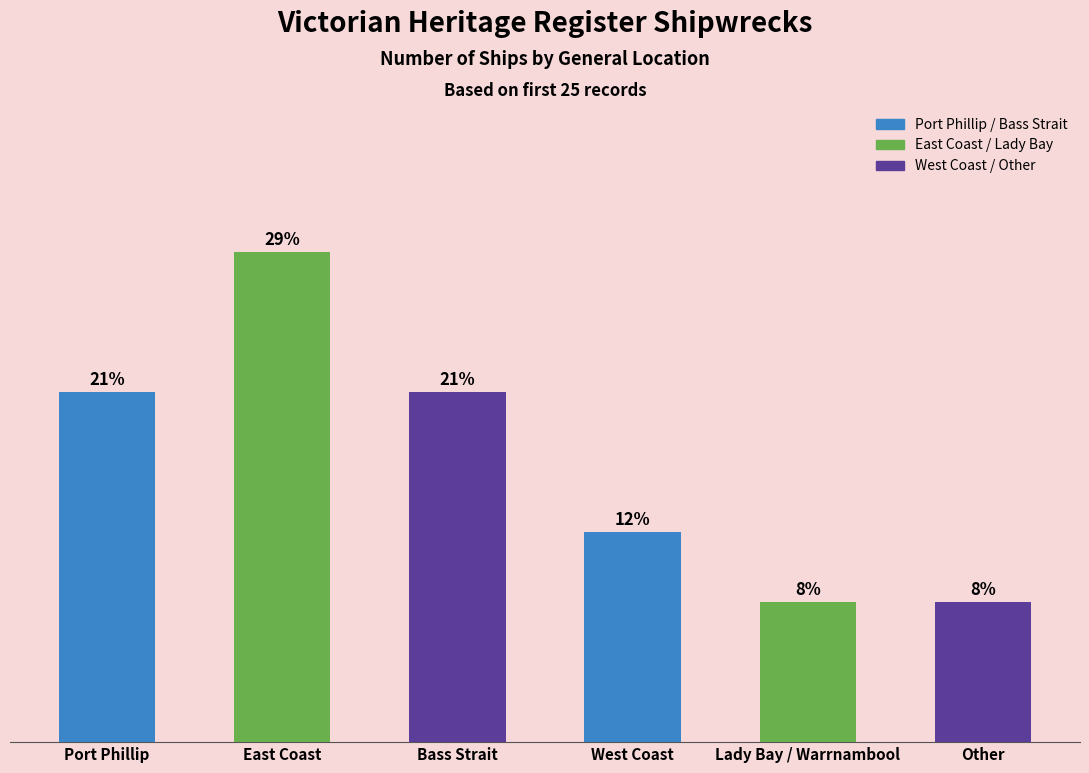

Approximately how many times larger is the value at East Coast compared to West Coast?

2.3